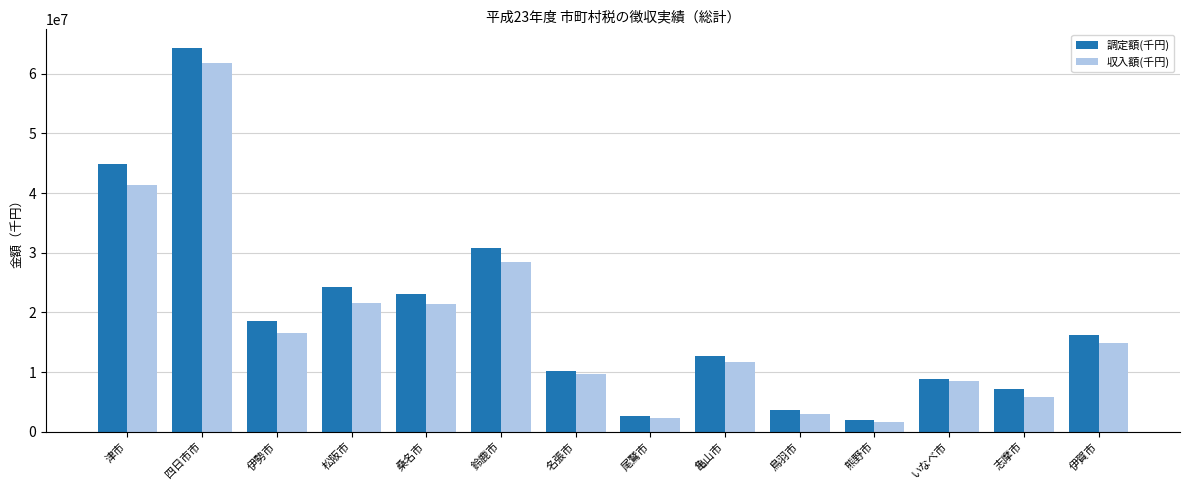

Which series has the largest total across all categories?

調定額(千円)